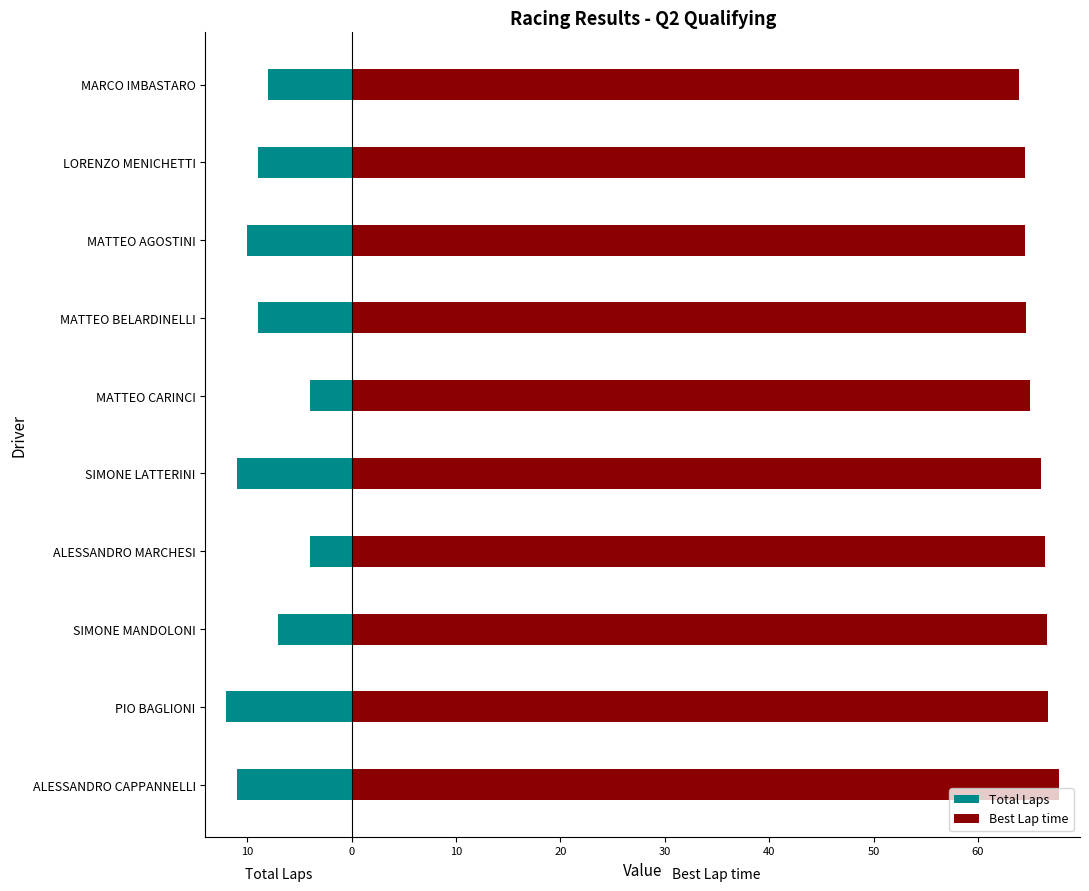

How many bars are there in each group?

2